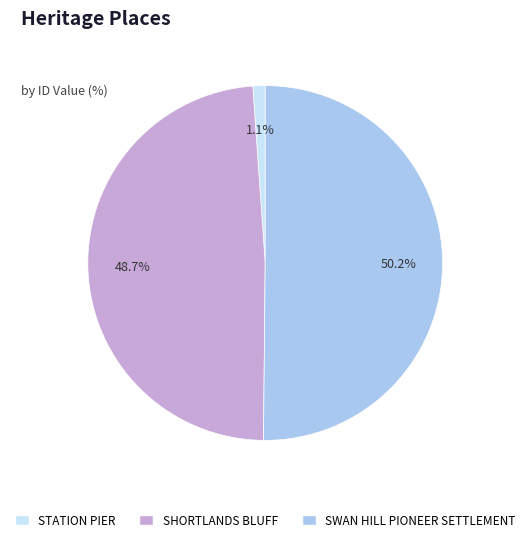

Count the number of slices in the pie.

3